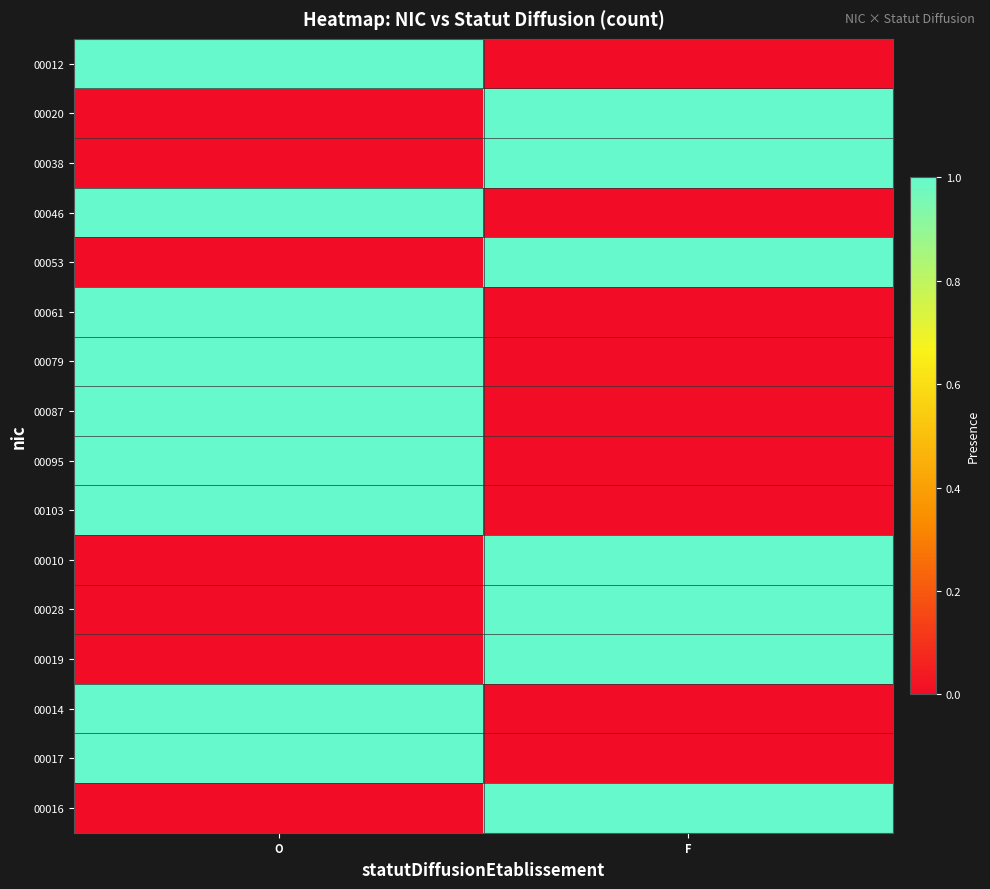

Reading left to right, list all the values displayed in this chart.

00012: O=1	F=0
00020: O=0	F=1
00038: O=0	F=1
00046: O=1	F=0
00053: O=0	F=1
00061: O=1	F=0
00079: O=1	F=0
00087: O=1	F=0
00095: O=1	F=0
00103: O=1	F=0
00010: O=0	F=1
00028: O=0	F=1
00019: O=0	F=1
00014: O=1	F=0
00017: O=1	F=0
00016: O=0	F=1